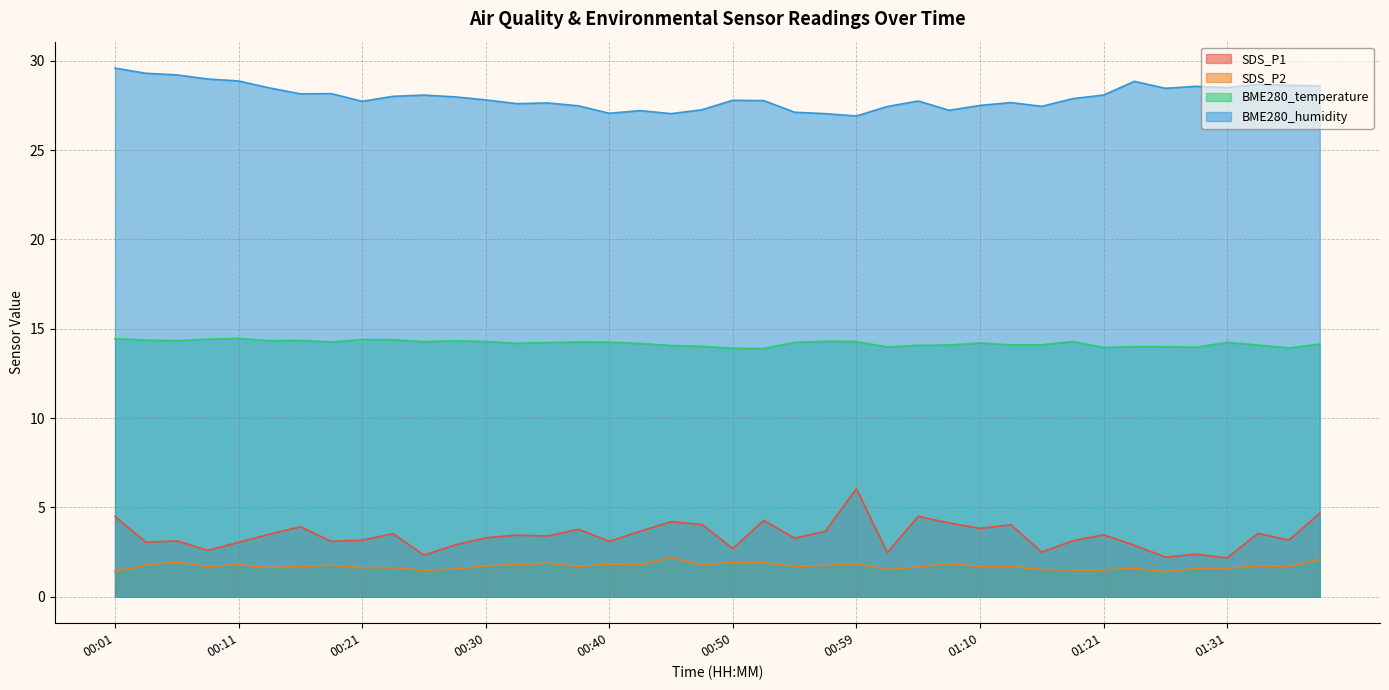

Is the value of BME280_temperature at 01:29 greater than the value of BME280_humidity at 01:34?

No